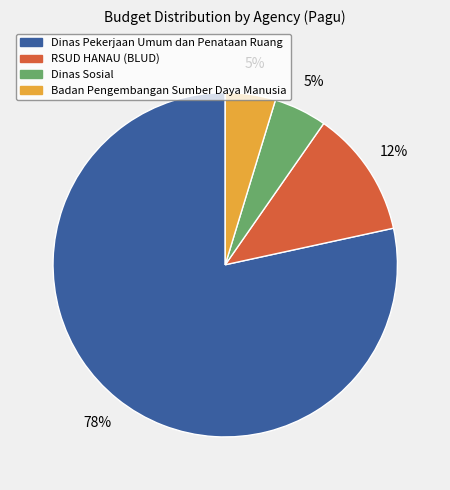

To the nearest percent, what is the average slice percentage?

25%